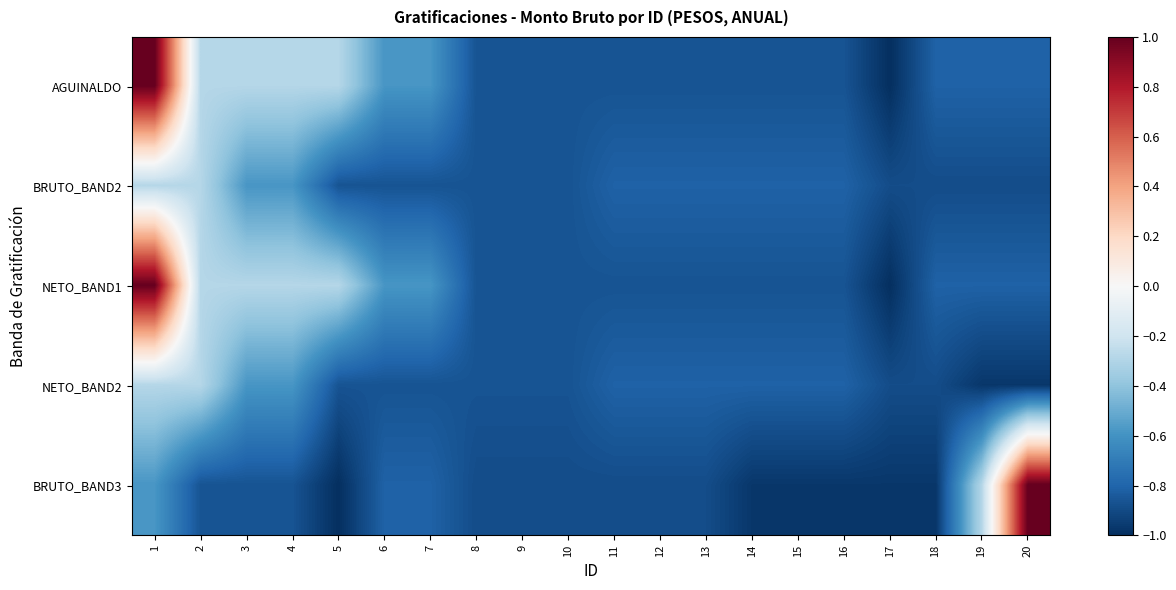

Between 9 and 5, which is larger?

5